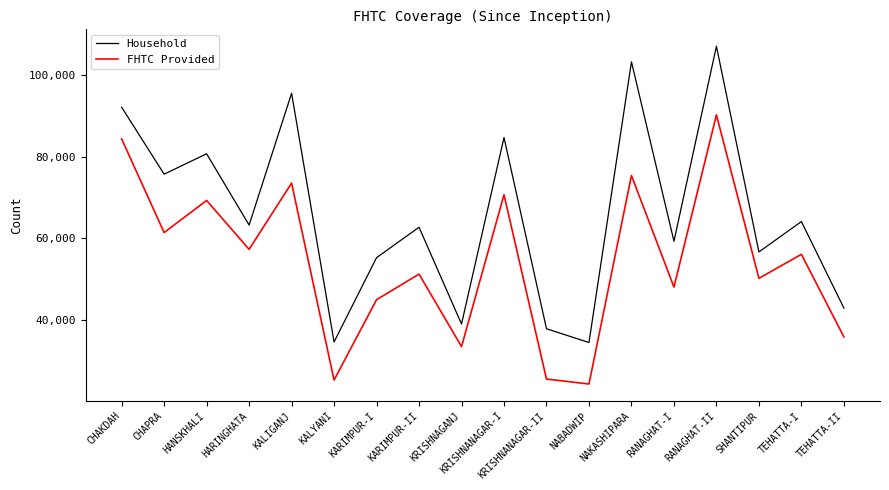

What is the sum of all FHTC Provided values?

976554